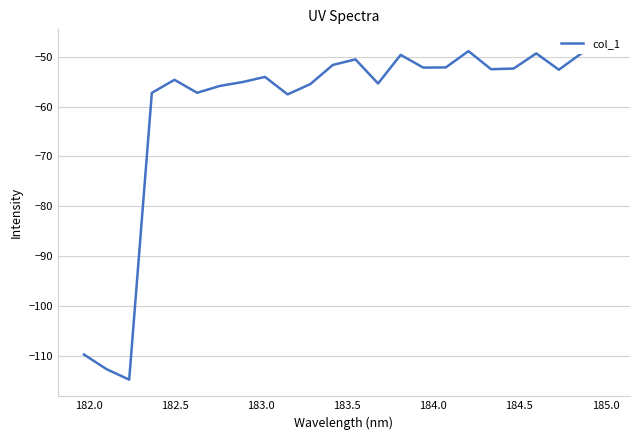

Reading right to left, extract all data points from this chart.

-47.8	-49.3	-52.6	-49.3	-52.4	-52.5	-48.9	-52.1	-52.2	-49.6	-55.4	-50.5	-51.6	-55.5	-57.5	-54.0	-55.1	-55.8	-57.2	-54.6	-57.2	-114.8	-112.7	-109.8